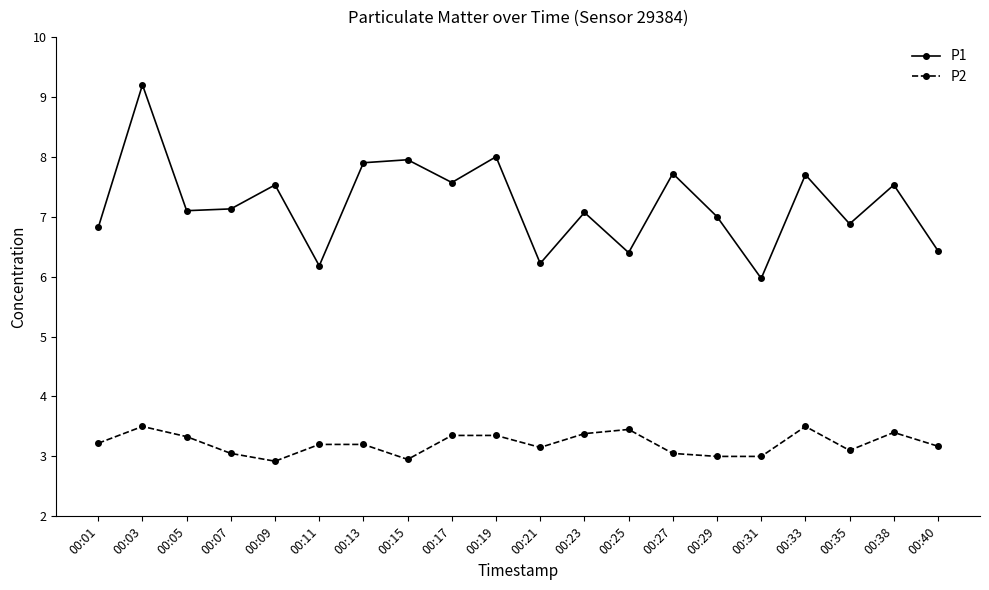

List the series in order of their peak value, lowest first.

P2, P1